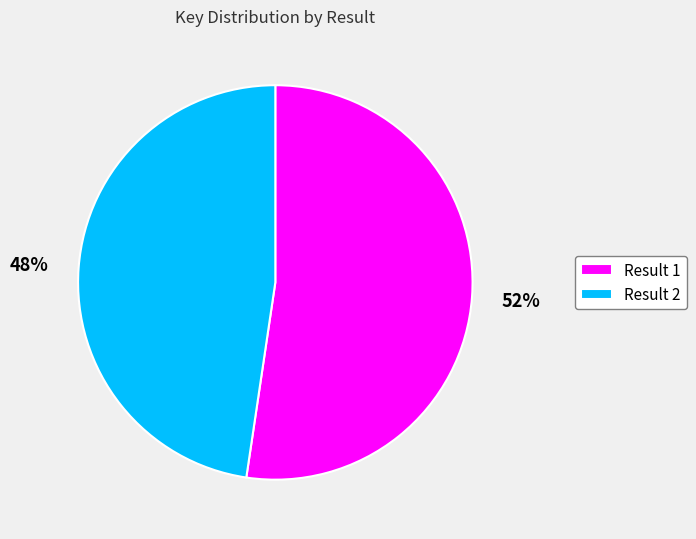

Is it true that Result 2 is 48% of the pie?

True